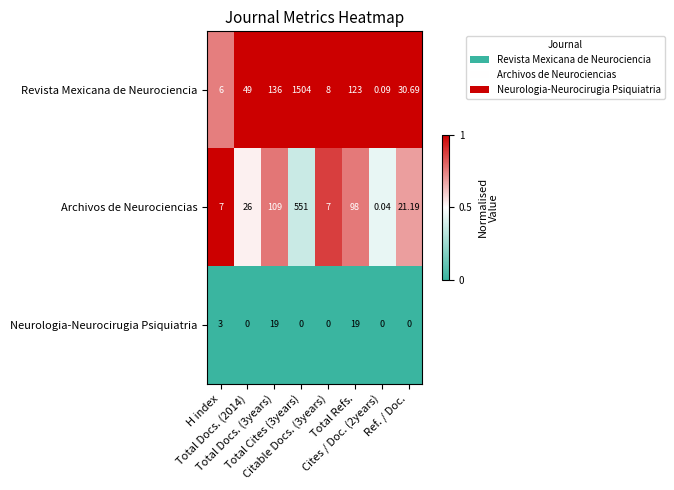

What is the greatest value displayed?

1504.0